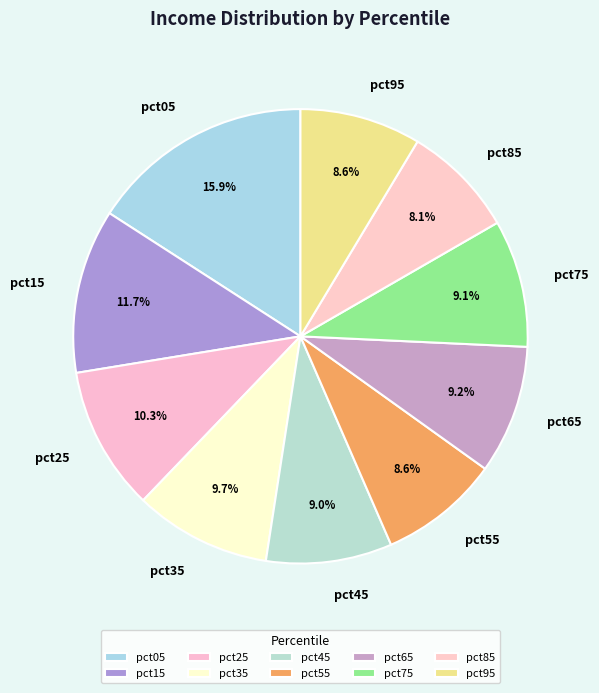

What portion of the pie excludes pct65?

90.8%